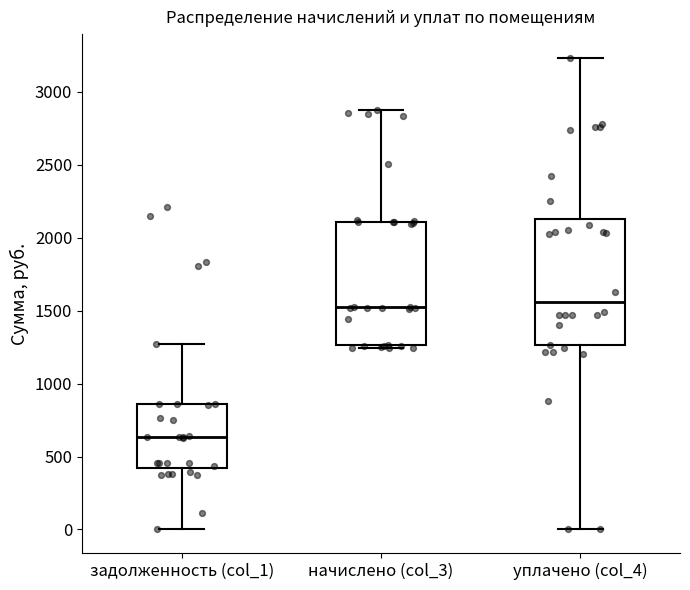

Which box has the lowest median line?

задолженность (col_1)